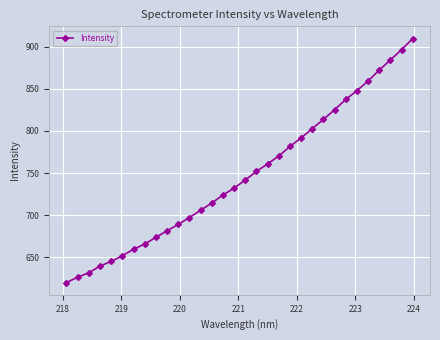

True or false: there are more than 2 points higher than both neighbors.

False